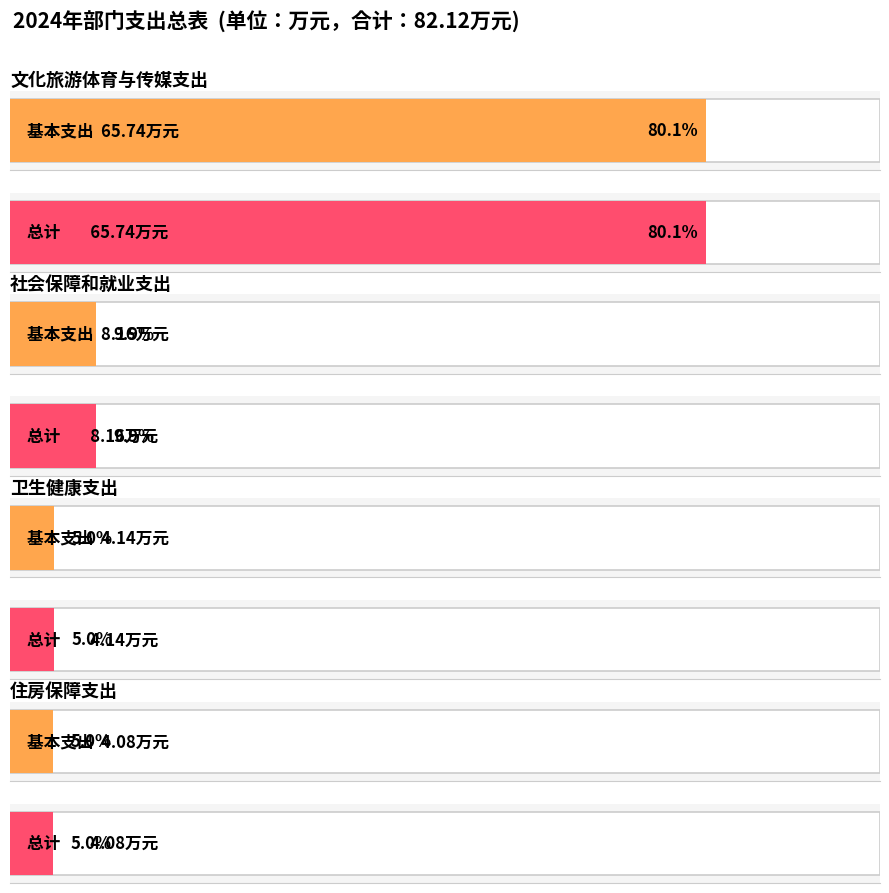

What is the label of the 4th bar from the right?

文化旅游体育与传媒支出